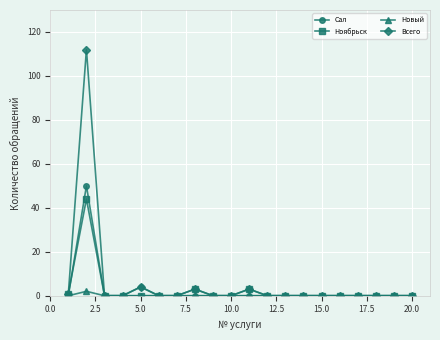

List the series in order of their peak value, lowest first.

Новый, Ноябрьск, Сал, Всего